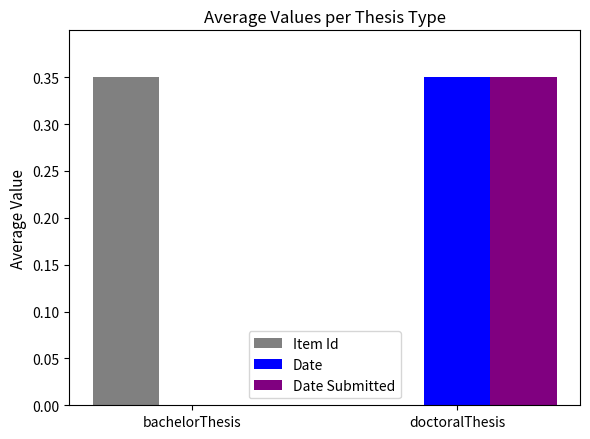

At which category is the sum across all series the highest?

doctoralThesis